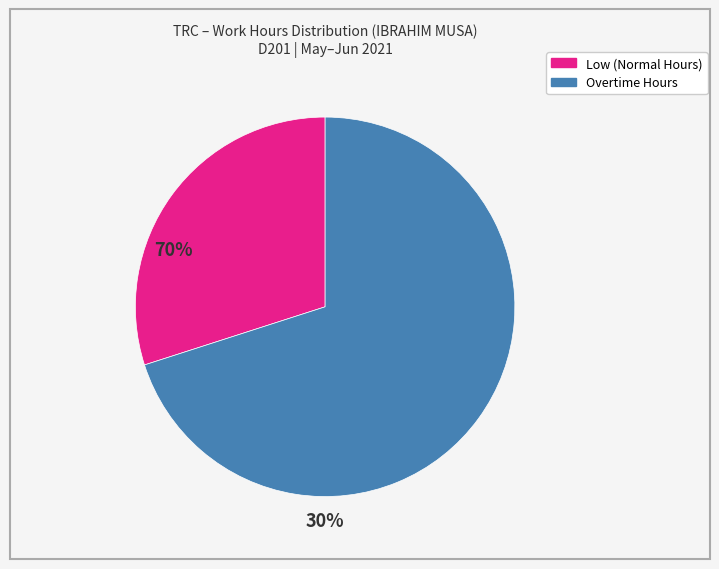

Does any single category account for the majority?

Yes